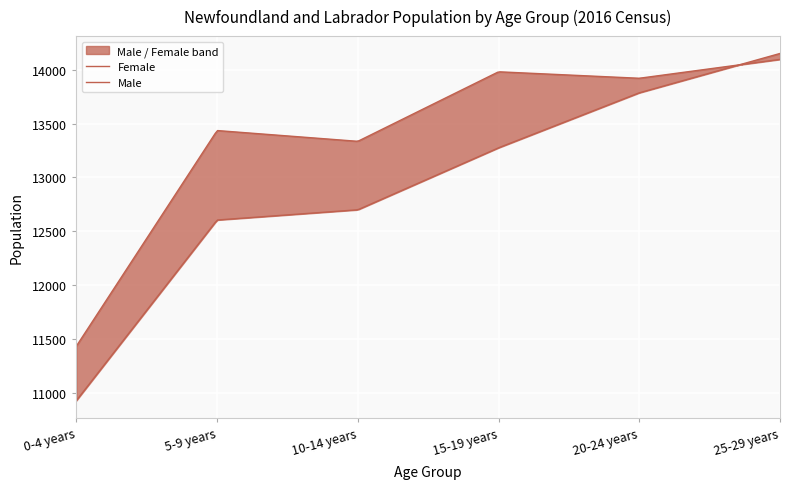

What is the minimum value shown in the chart?

10930